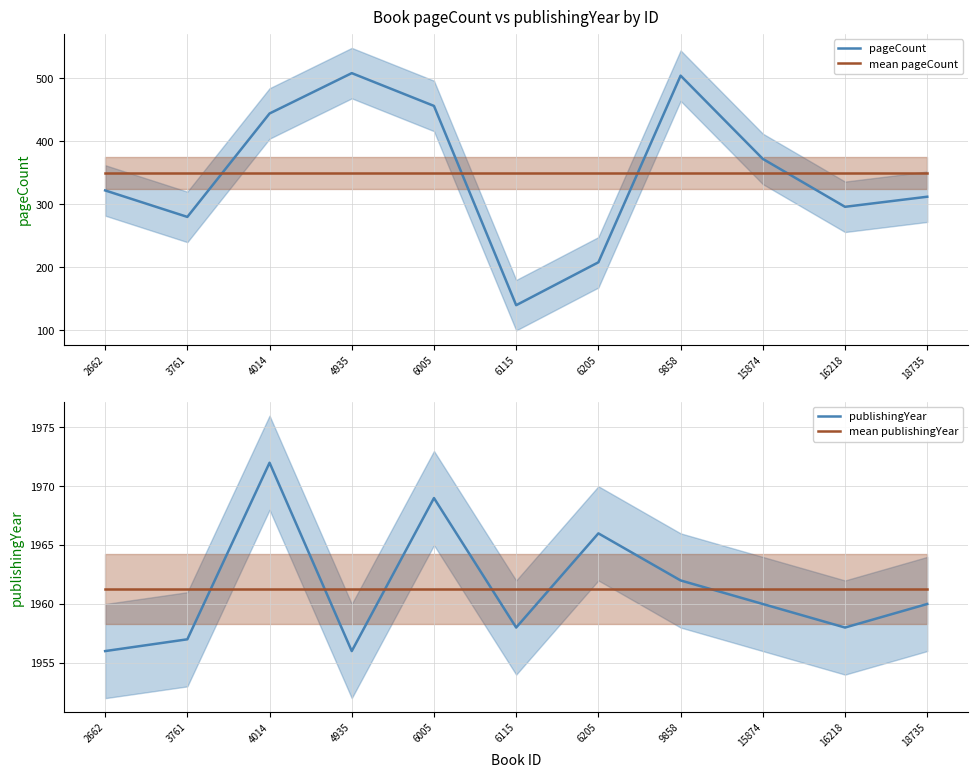

How many categories are shown in the chart?

11